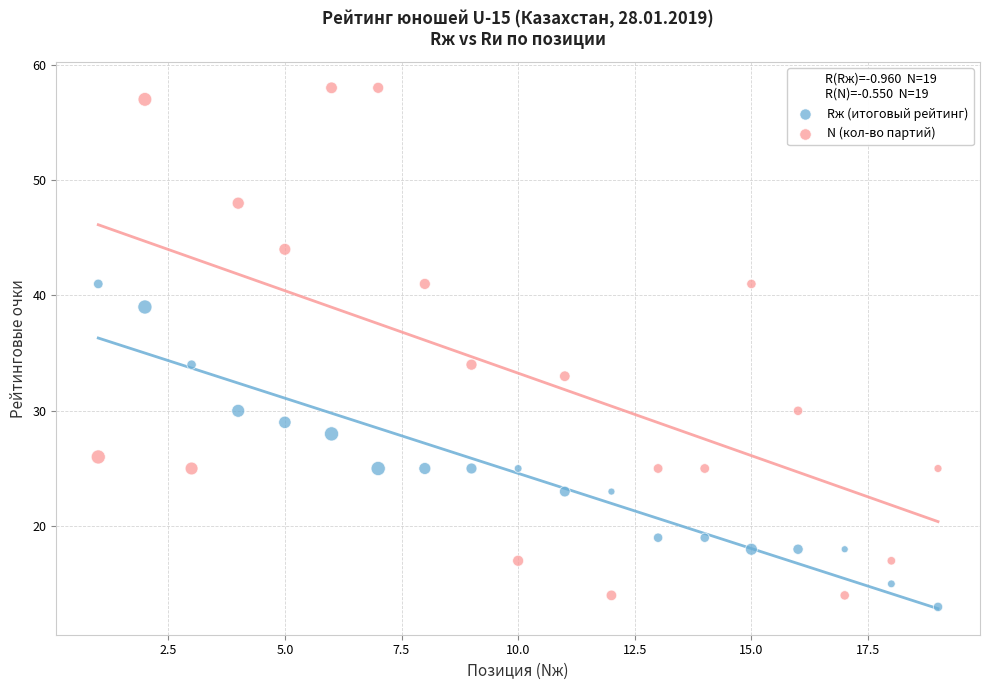

Which series contains the highest Y value?

N (кол-во партий)